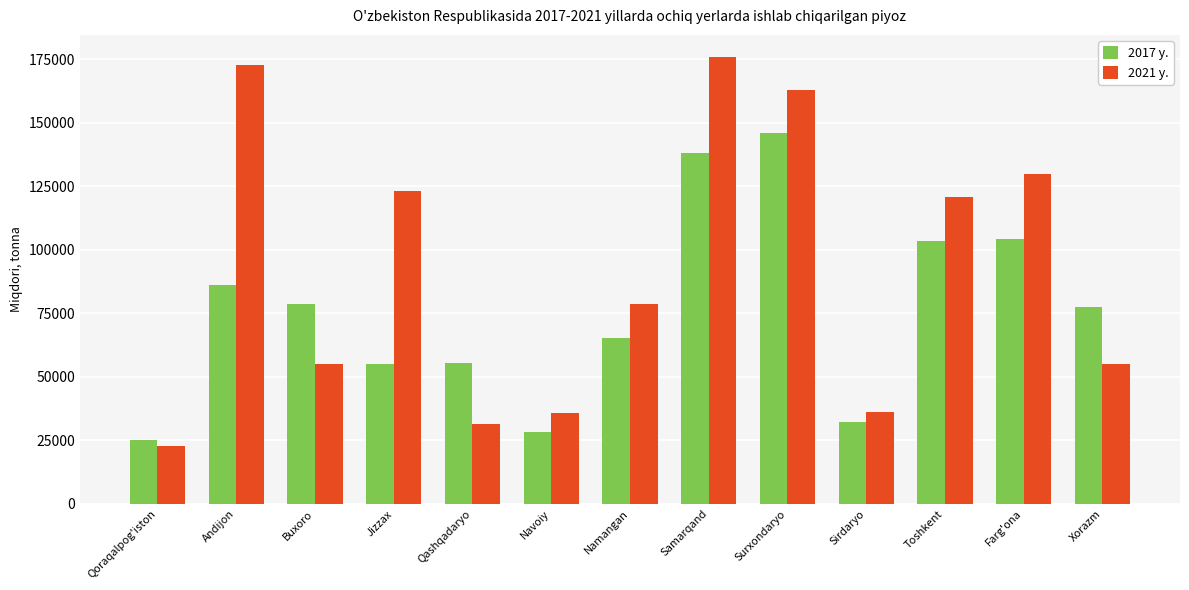

Between Jizzax and Xorazm, which series saw the biggest shift?

2021 y.